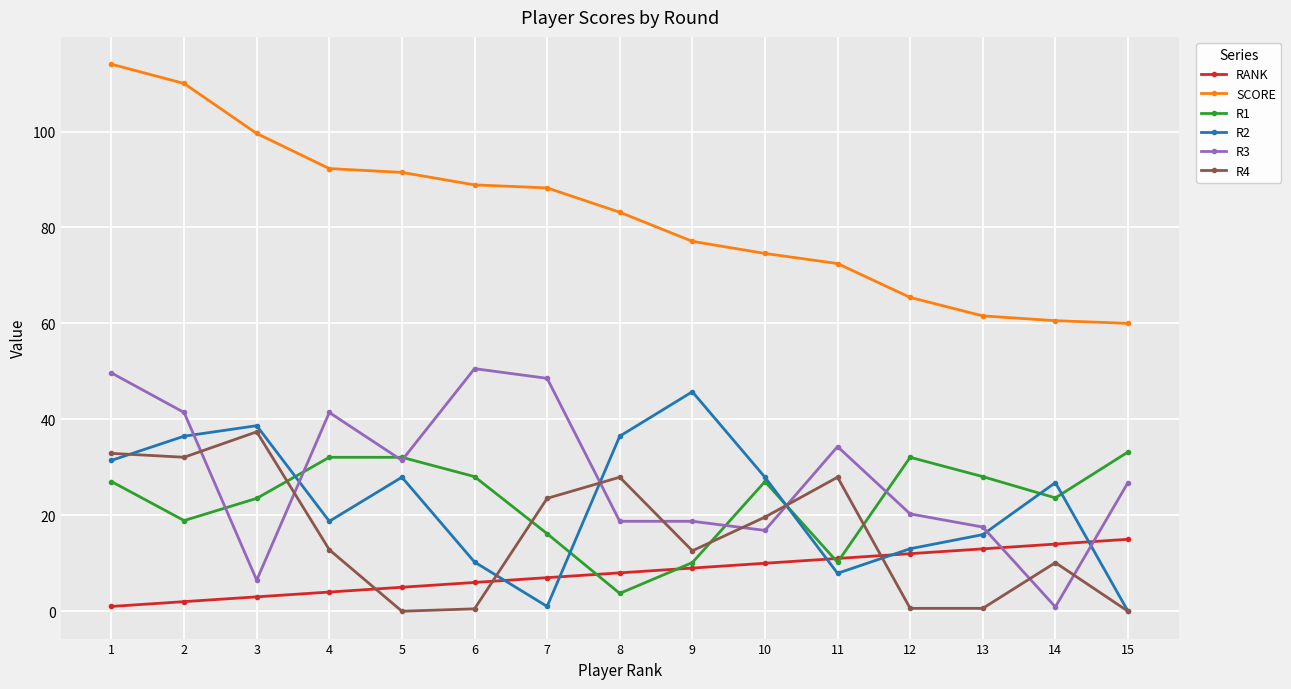

Is it true that RANK equals 12.0 at 12?

True